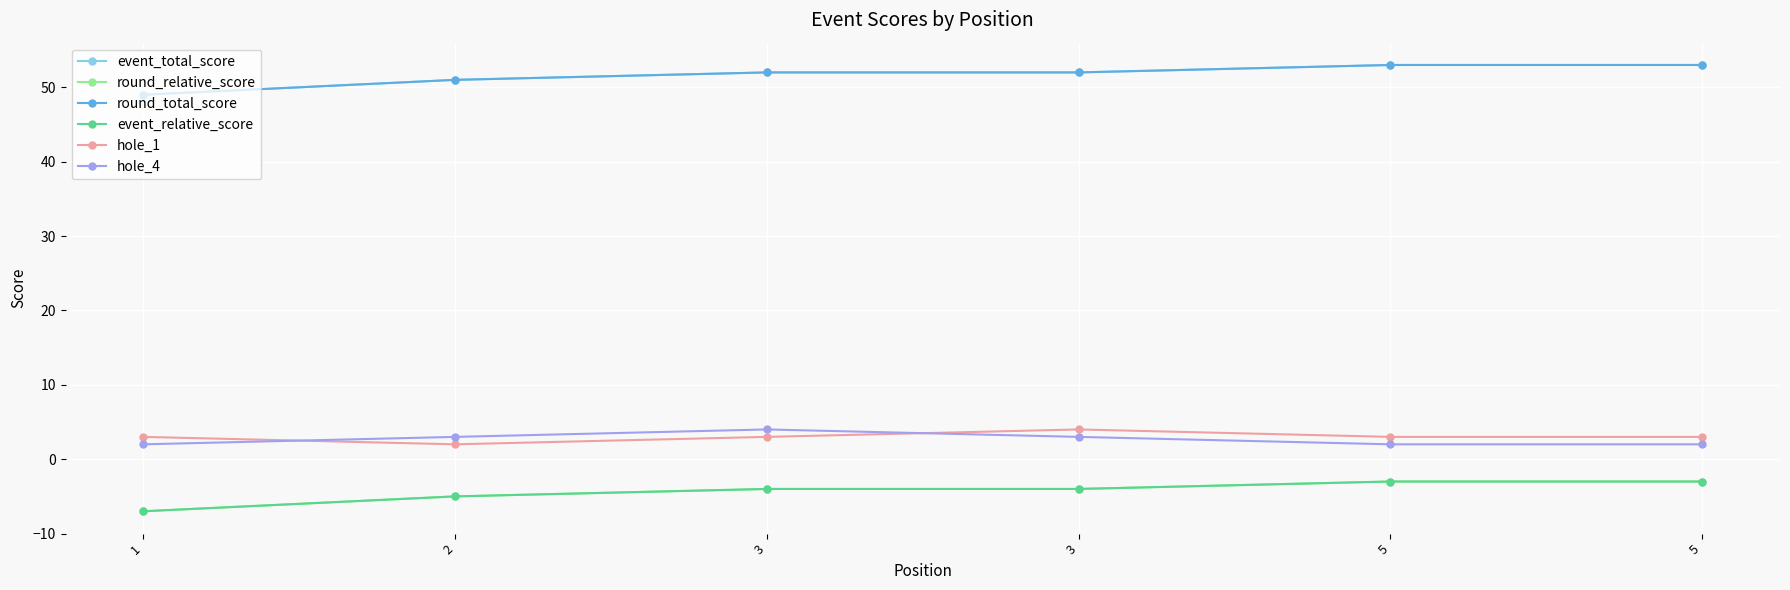

True or false: hole_1 and event_relative_score intersect in this chart.

False